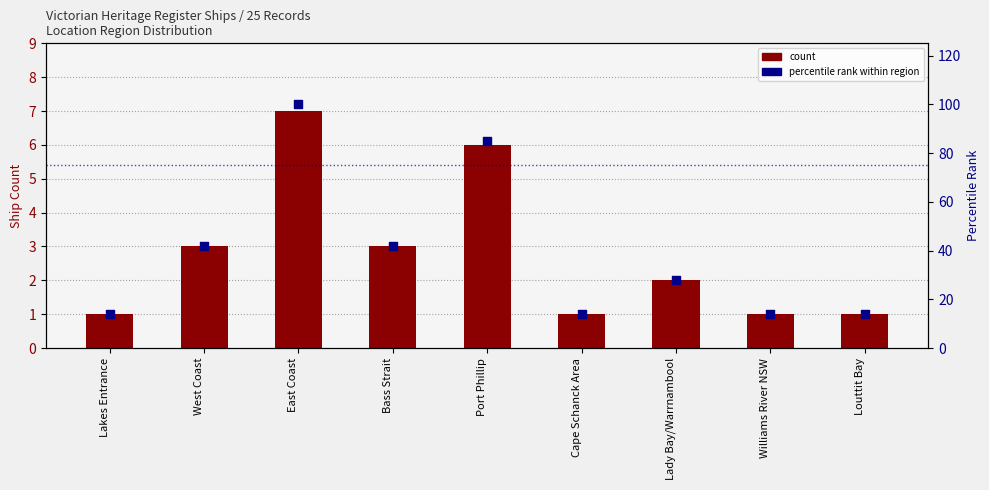

Which series has the largest total across all categories?

percentile rank within region